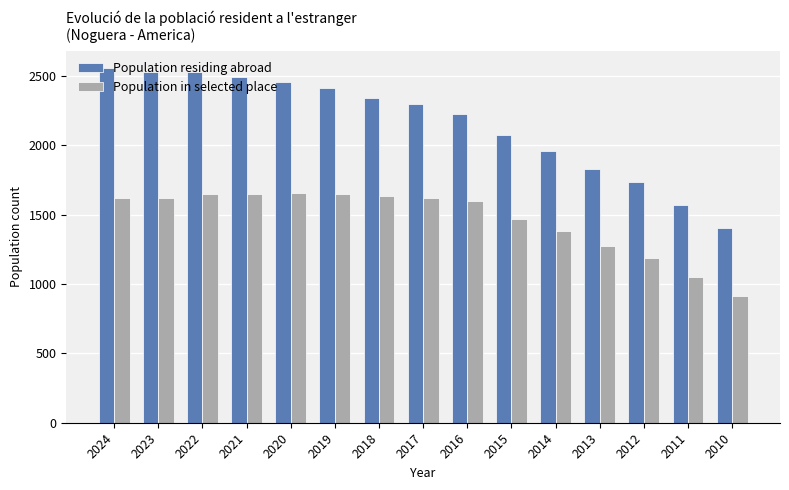

What are all the series names shown in the legend?

Population residing abroad, Population in selected place